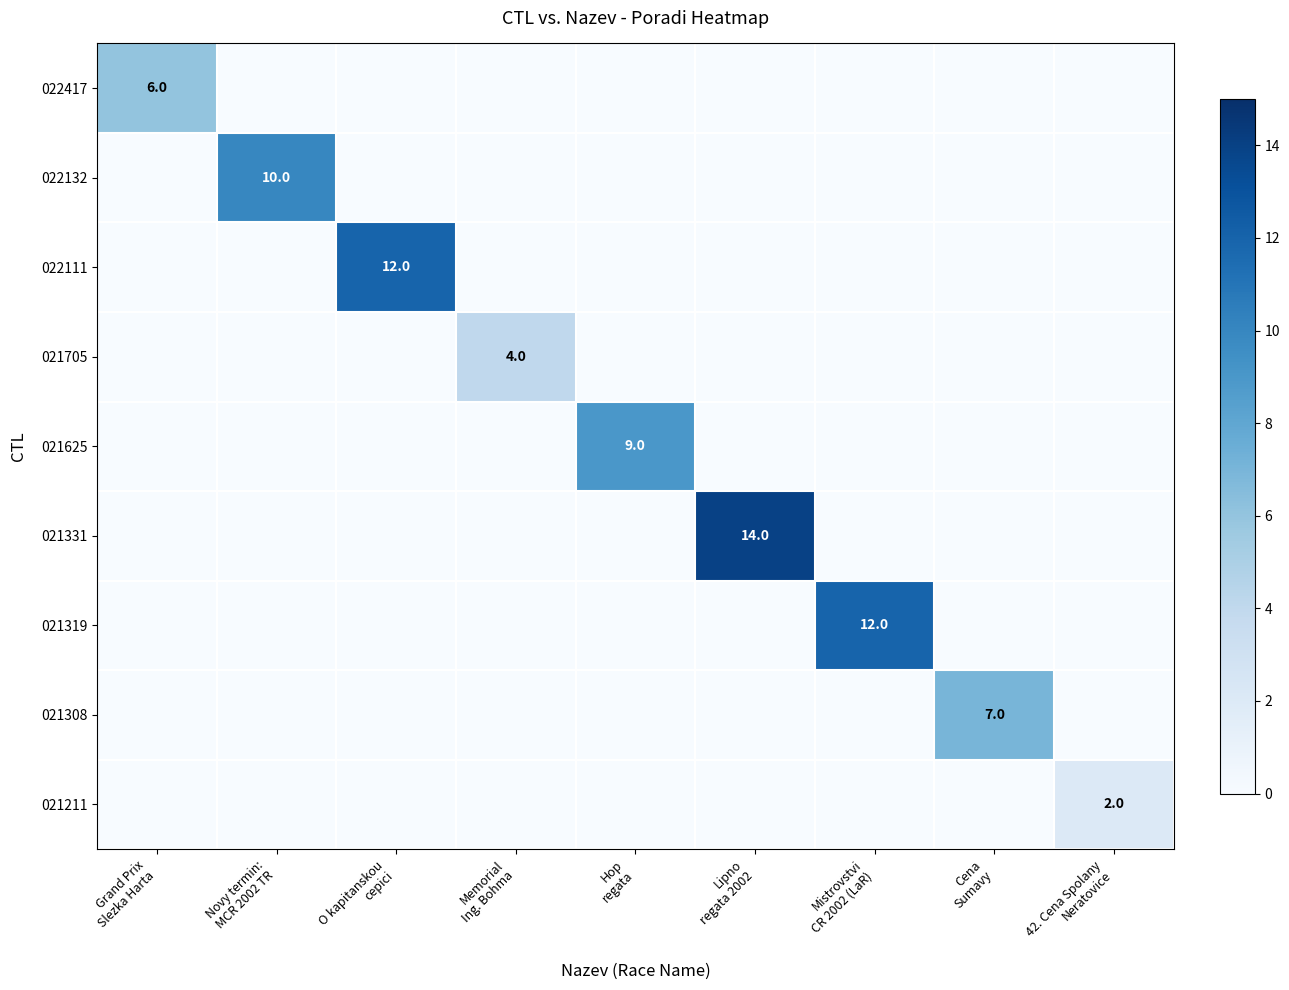

Which has a higher value, O kapitanskou
cepici or Hop
regata?

O kapitanskou
cepici